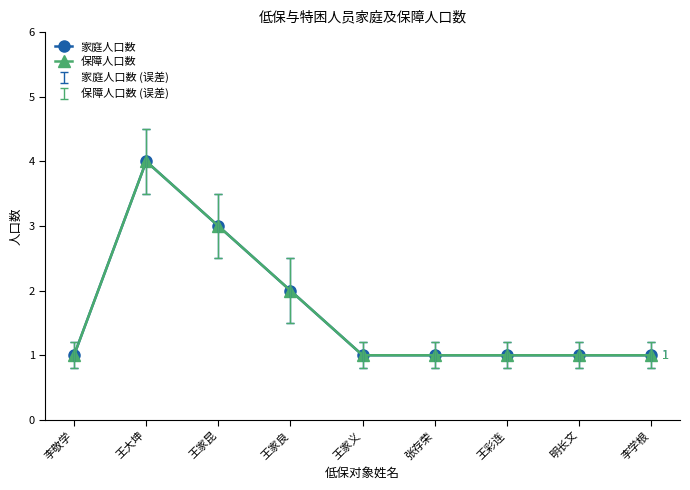

What are all the series names shown in the legend?

家庭人口数, 保障人口数